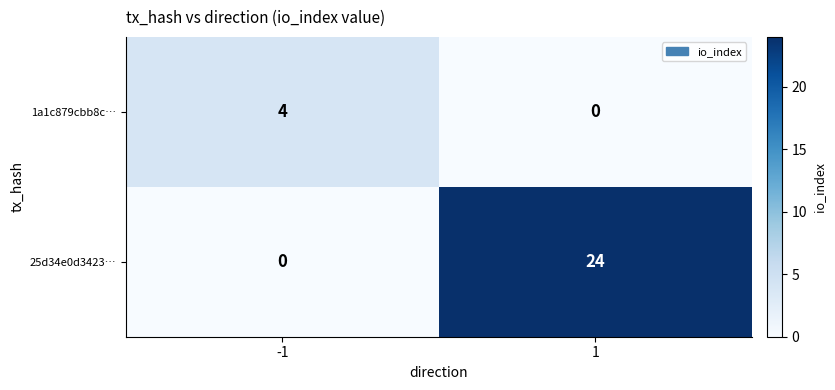

Rank the series by their average value, from lowest to highest.

1a1c879cbb8c…, 25d34e0d3423…